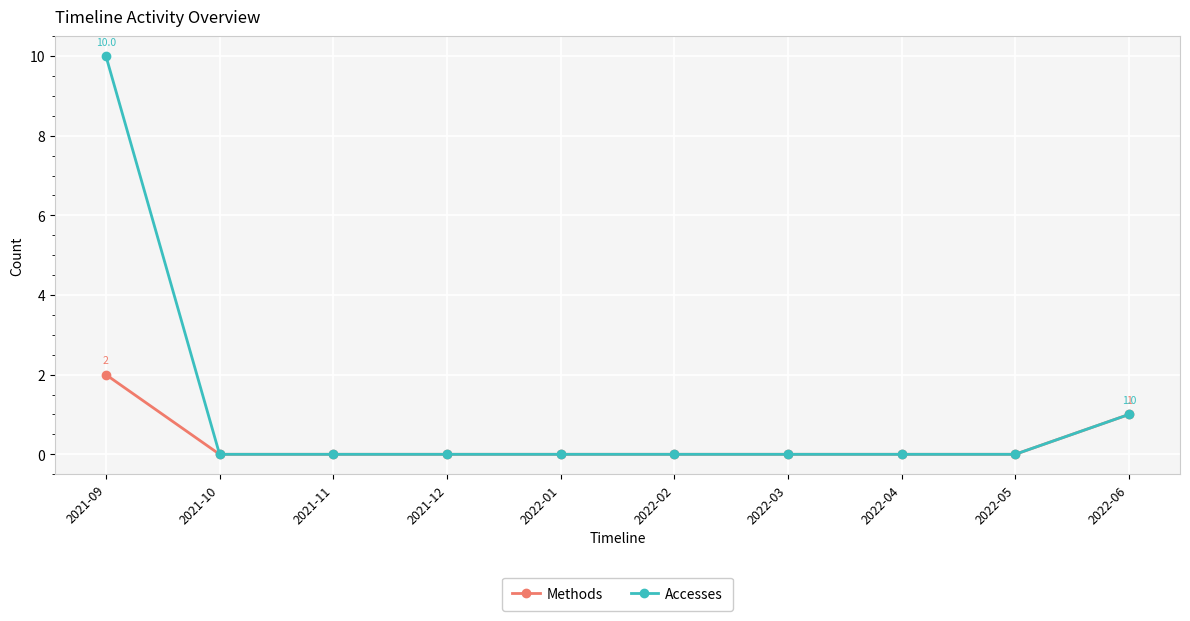

Reading left to right, list all the values displayed in this chart.

Methods: 2021-09=2	2021-10=0	2021-11=0	2021-12=0	2022-01=0	2022-02=0	2022-03=0	2022-04=0	2022-05=0	2022-06=1
Accesses: 2021-09=10	2021-10=0	2021-11=0	2021-12=0	2022-01=0	2022-02=0	2022-03=0	2022-04=0	2022-05=0	2022-06=1